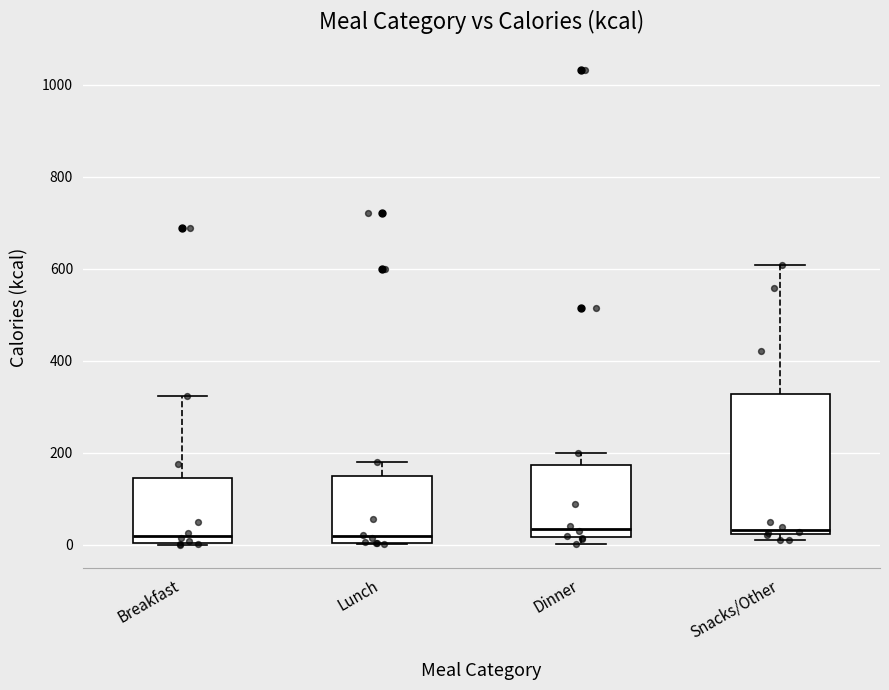

Where does the median line of the box for Dinner sit on the y-axis? The values are not printed on the chart, so give them approximately, as read against the axis.

40